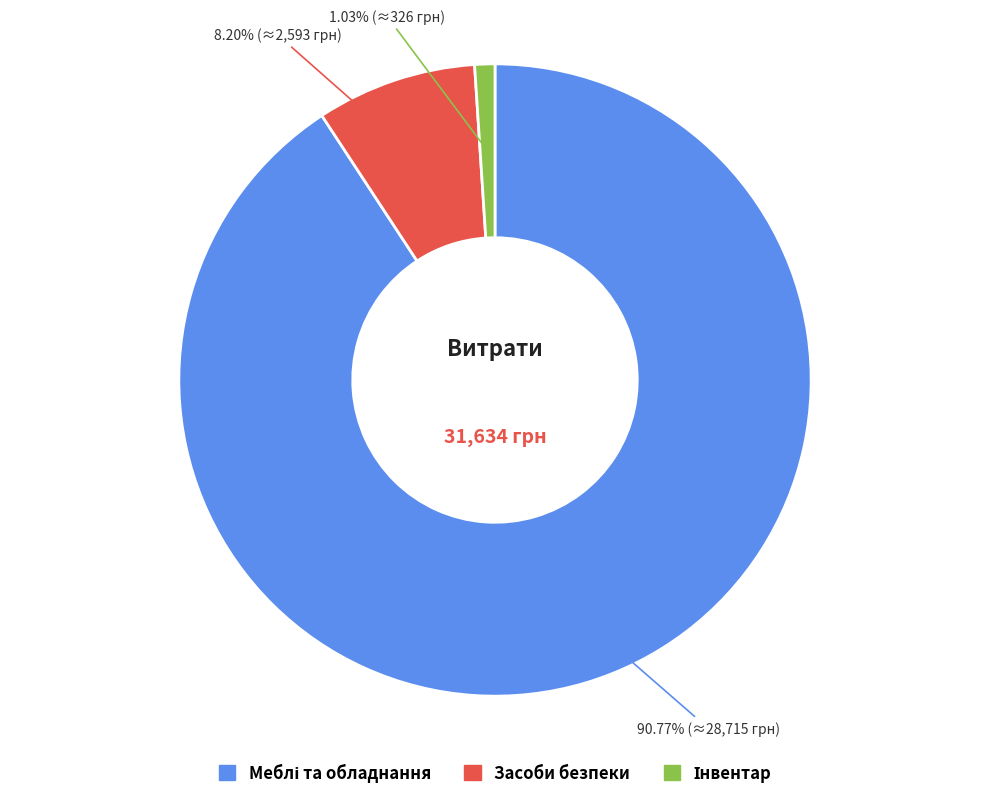

Is there a majority slice in this chart?

Yes